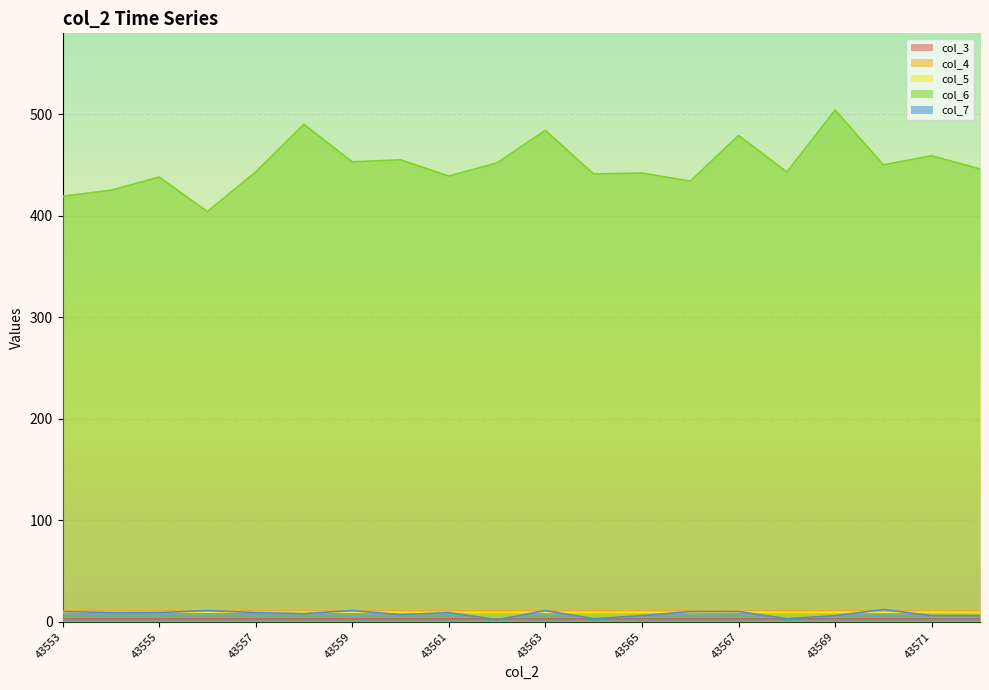

How many data points does each series have?

20